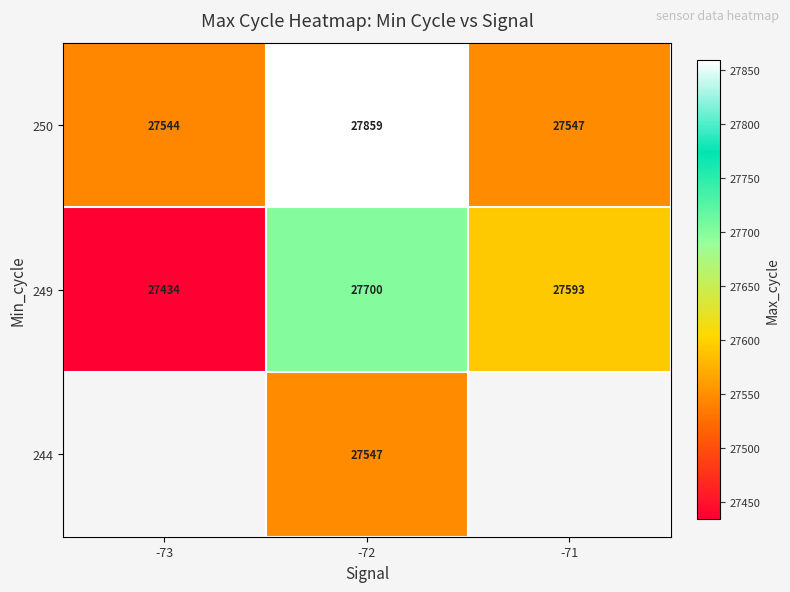

What is the difference between the maximum and minimum values in the 250 series?

315